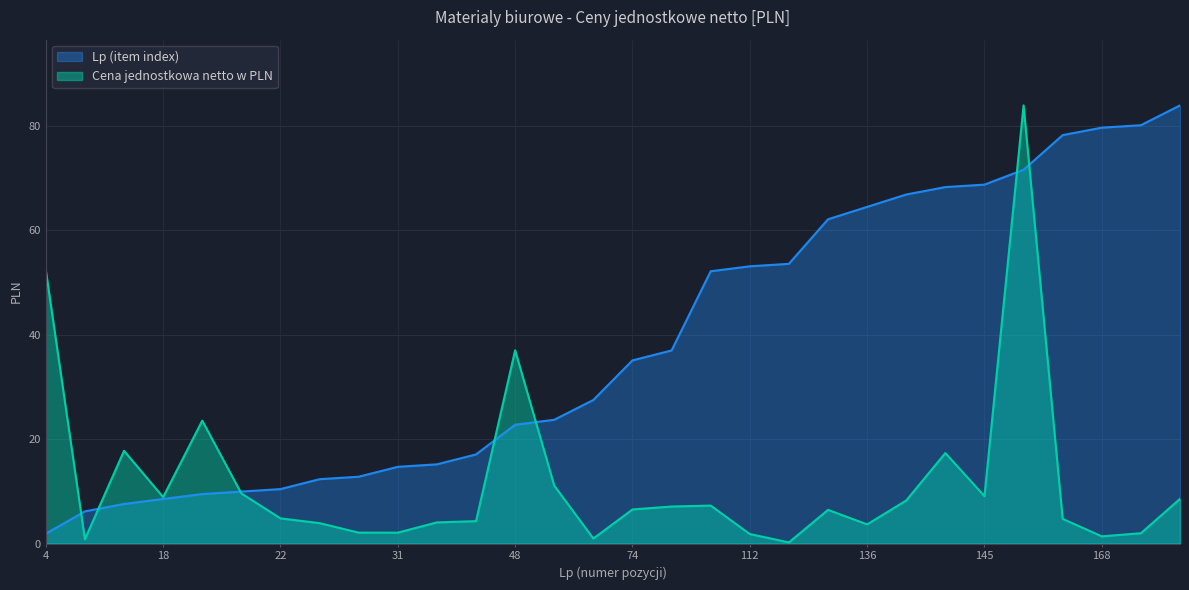

What is the value of the Cena jednostkowa netto w PLN point at the 2nd from the left?

0.8